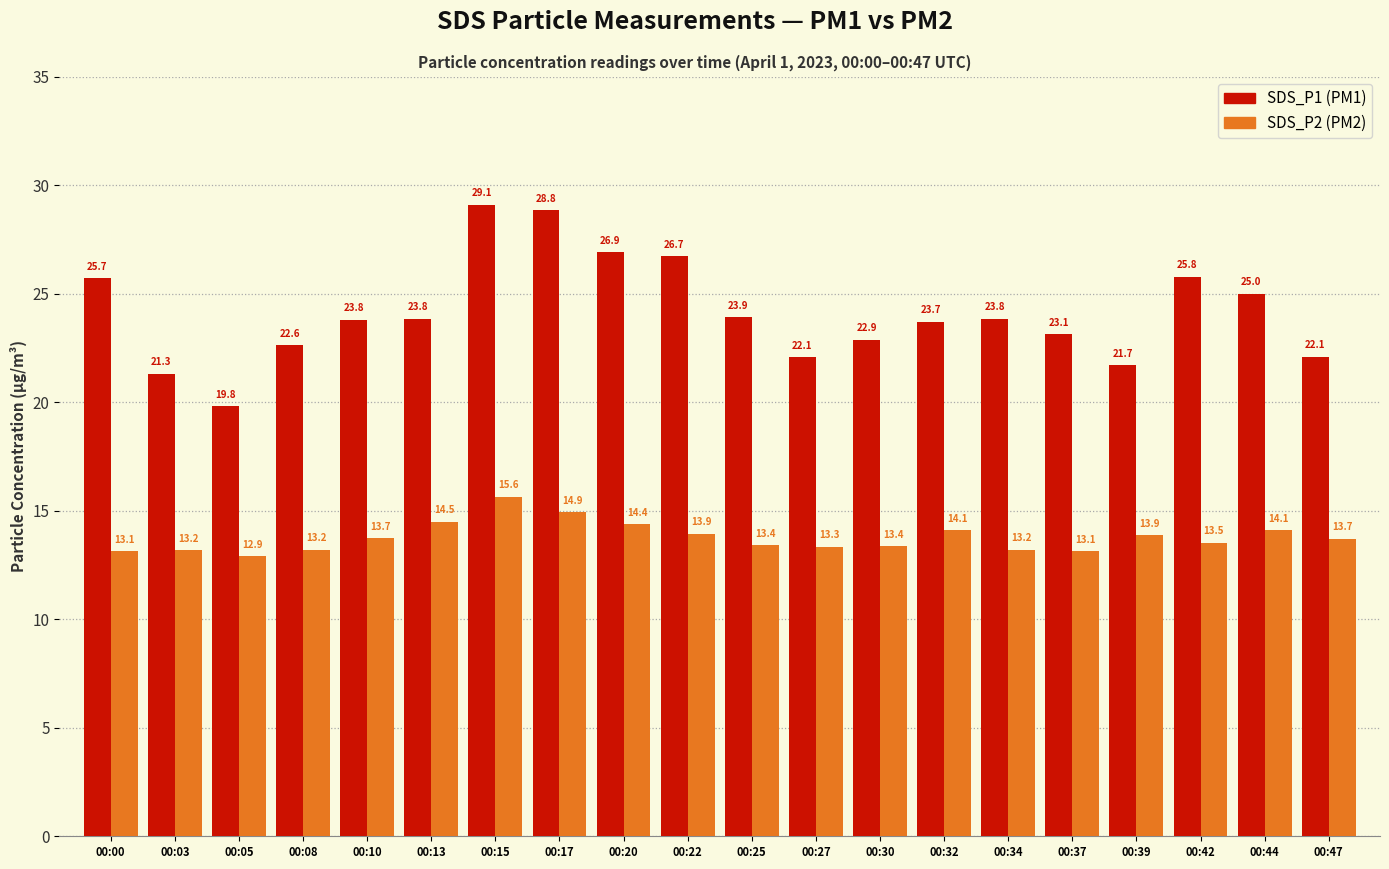

What is the spread (max minus min) of values at 00:13?

9.3